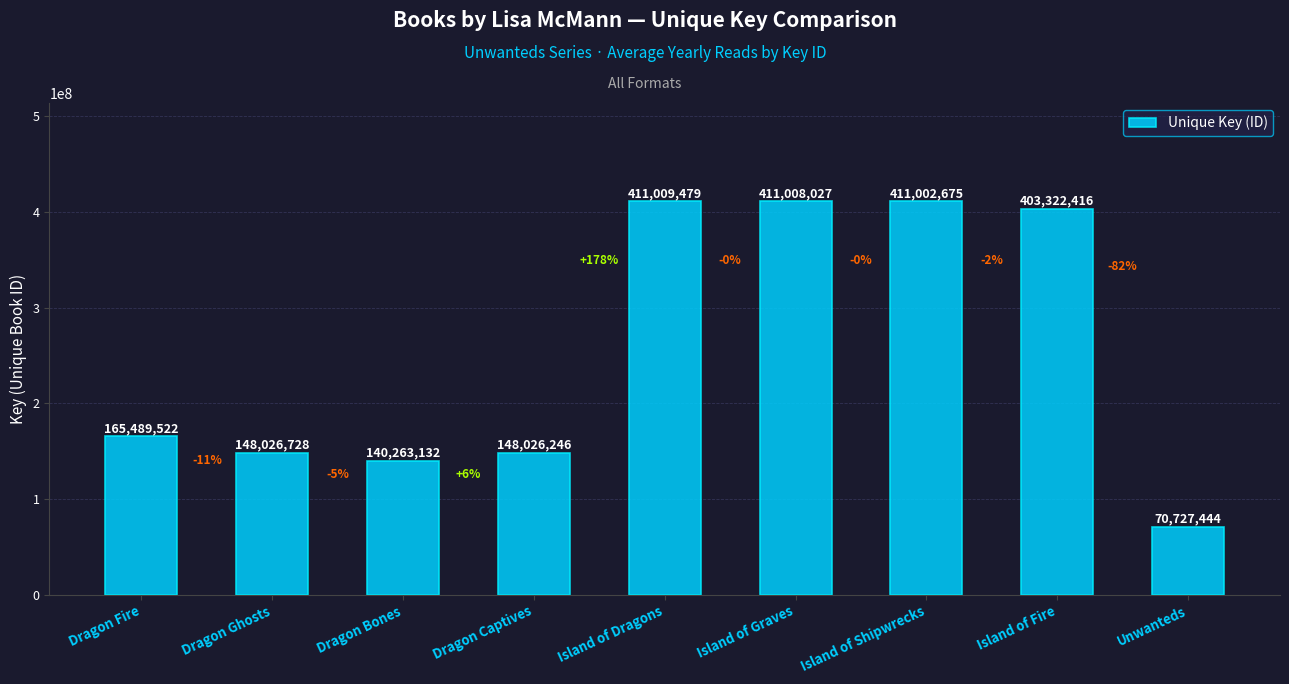

Reading right to left, list all the values displayed in this chart.

Unwanteds=70727444	Island of Fire=403322416	Island of Shipwrecks=411002675	Island of Graves=411008027	Island of Dragons=411009479	Dragon Captives=148026246	Dragon Bones=140263132	Dragon Ghosts=148026728	Dragon Fire=165489522